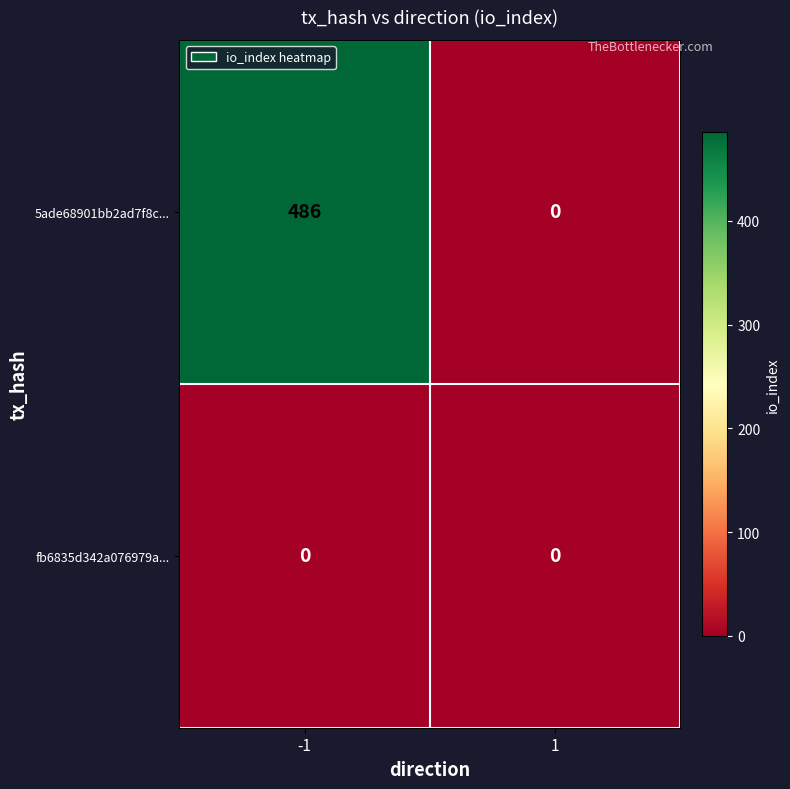

List the series in order of their peak value, lowest first.

fb6835d342a076979a..., 5ade68901bb2ad7f8c...